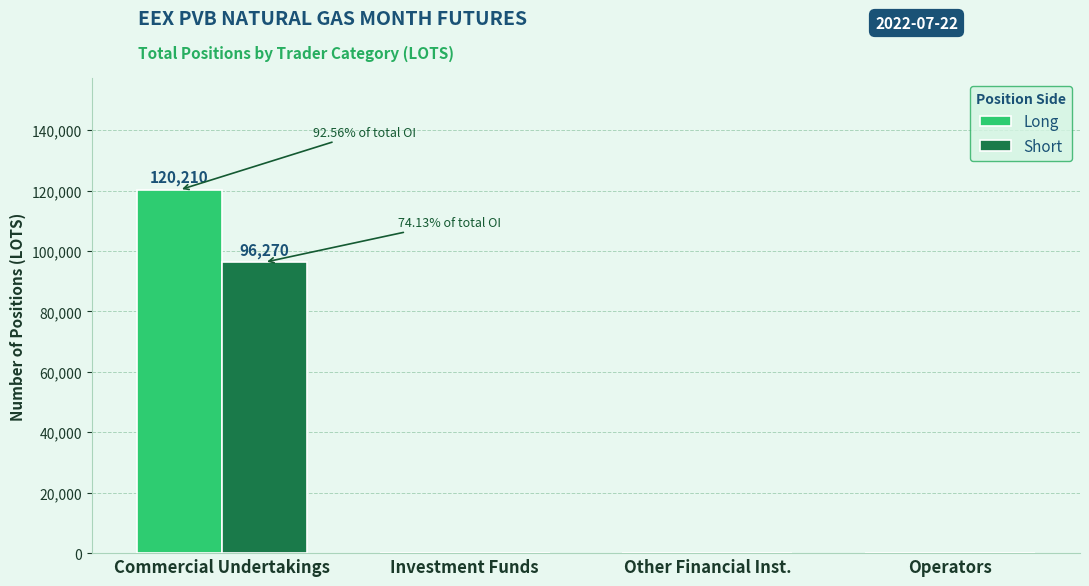

Which series changed the most between Commercial Undertakings and Operators?

Long